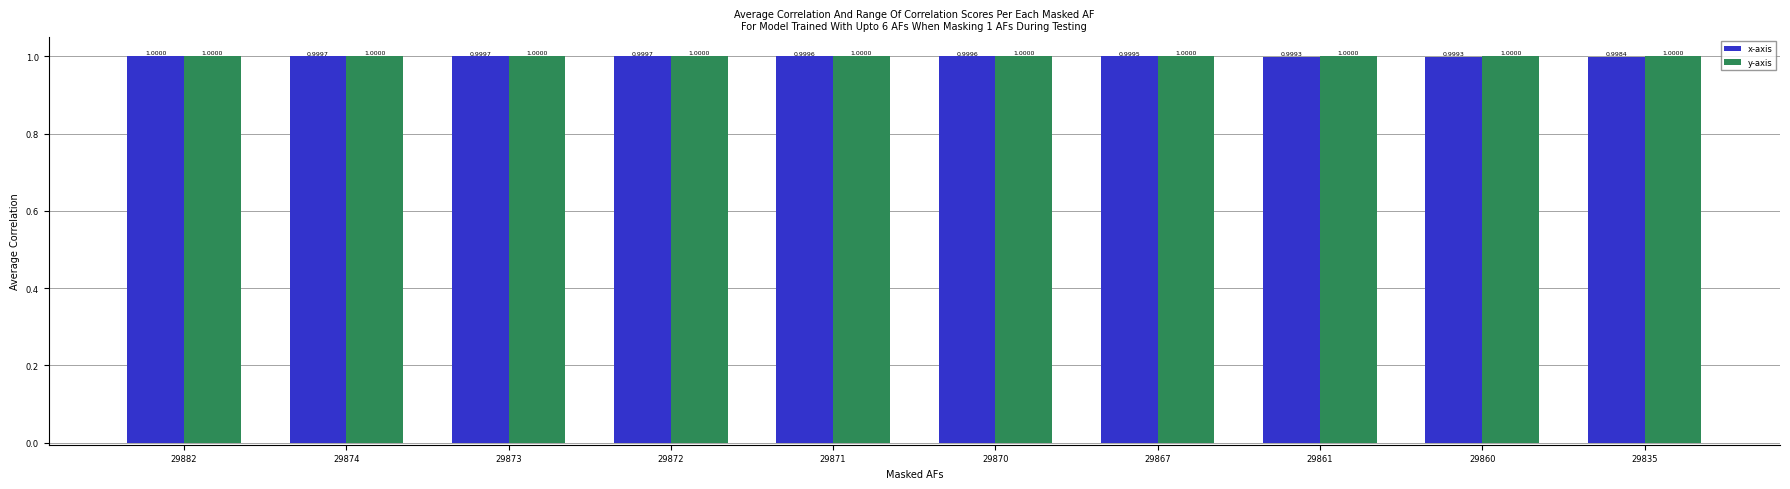

What is the value of the x-axis bar at the 7th from the left?

1.0